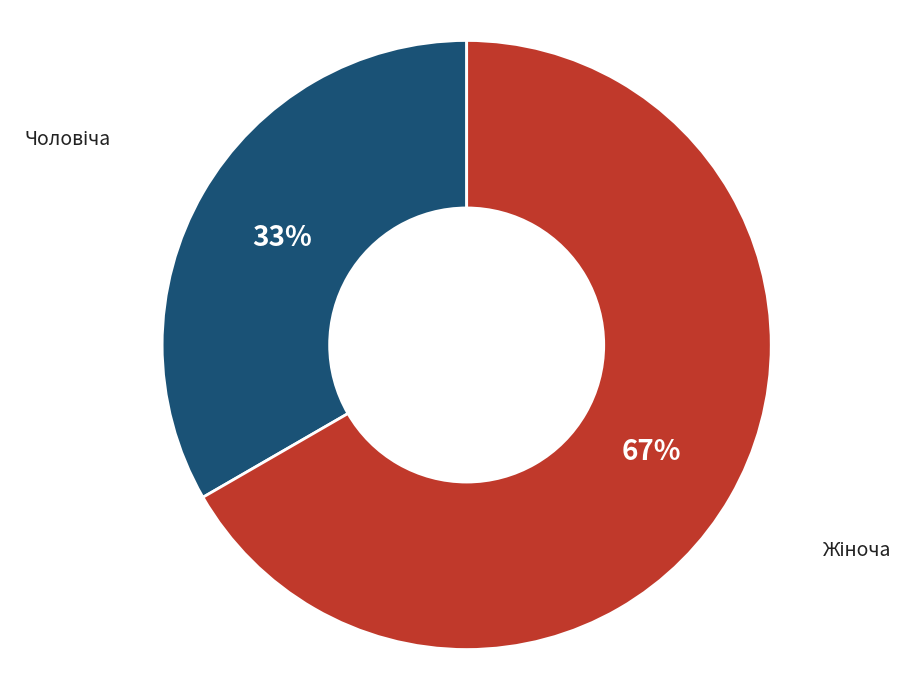

Count the number of slices in the pie.

2